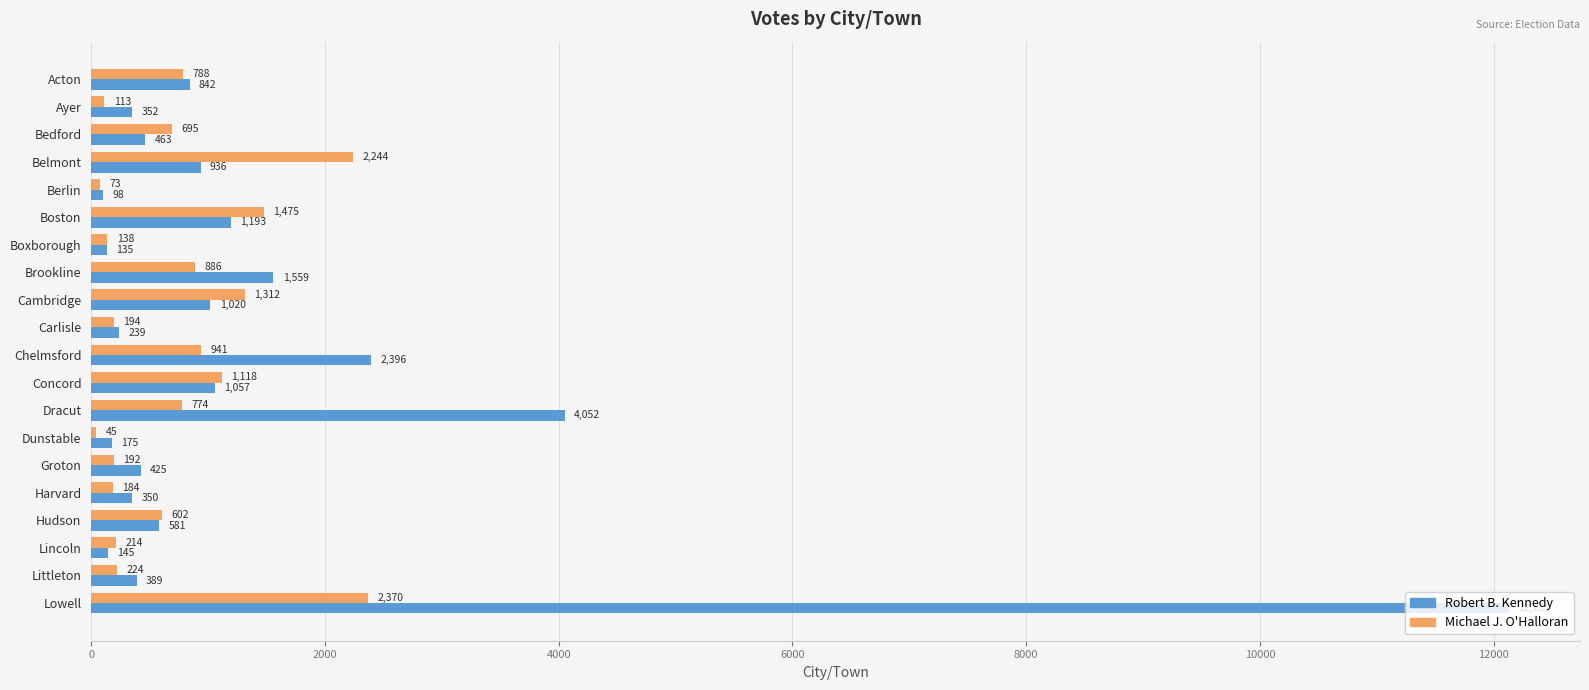

Which series has the largest total across all categories?

Robert B. Kennedy